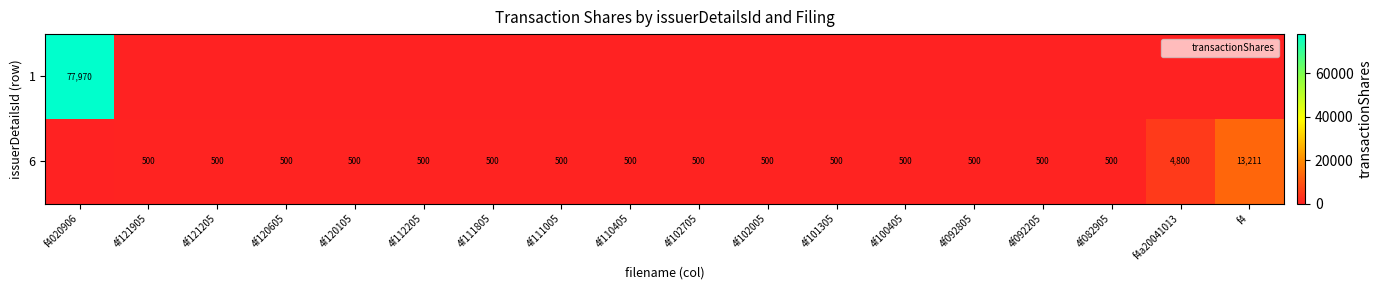

Is it true that 1 equals 77970 at f4020906?

True